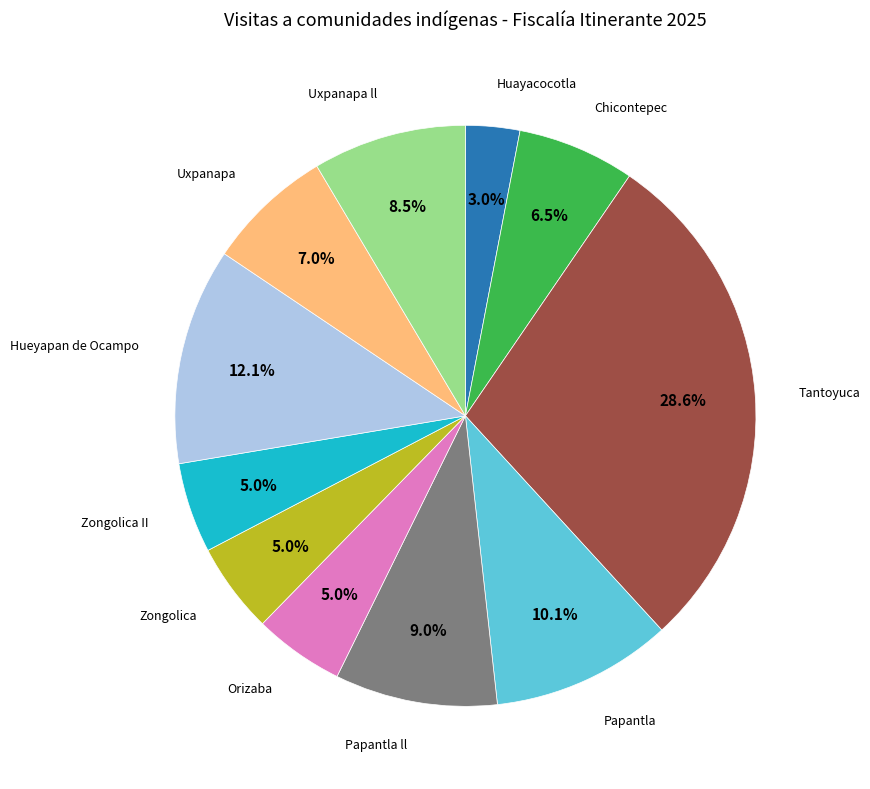

Does any single category account for the majority?

No